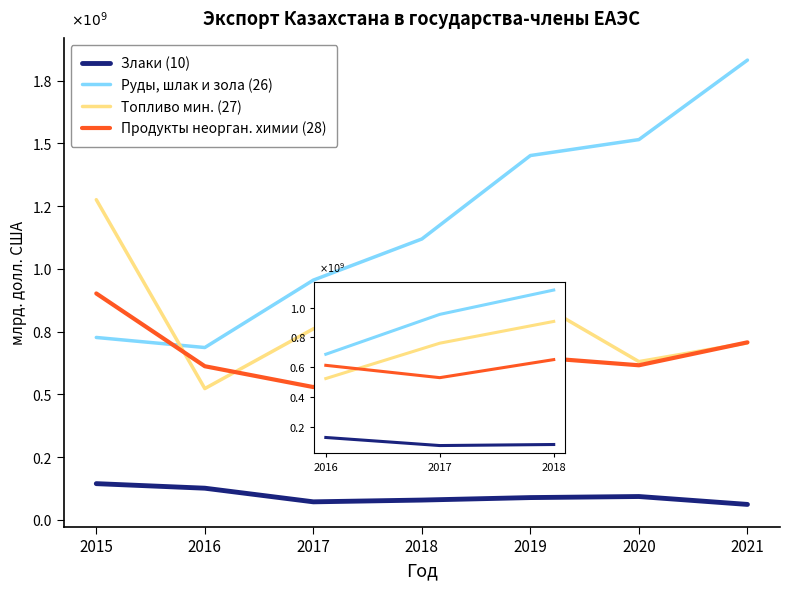

List the series in order of their peak value, lowest first.

Злаки (10), Продукты неорган. химии (28), Топливо мин. (27), Руды, шлак и зола (26)